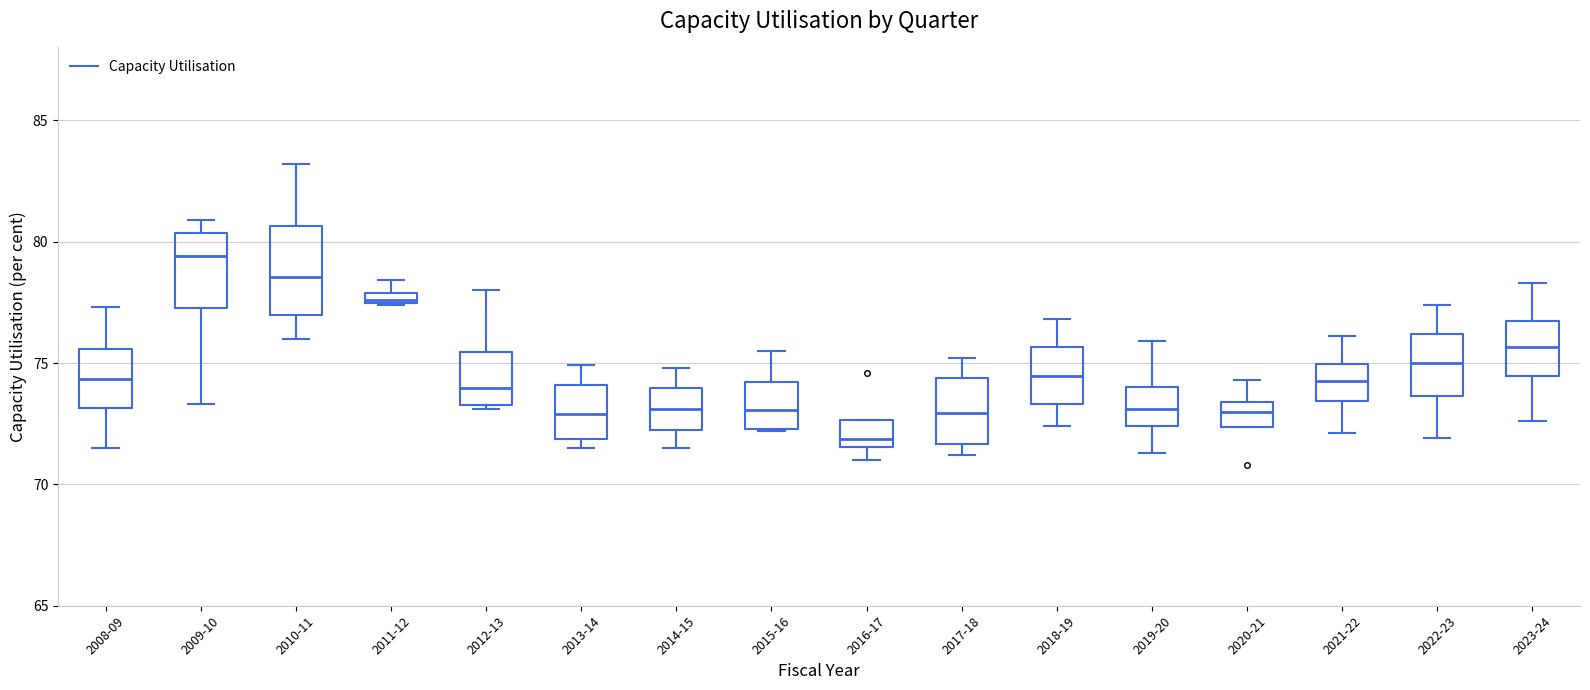

Where does the median line of the box for 2018-19 sit on the y-axis? The values are not printed on the chart, so give them approximately, as read against the axis.

74.5